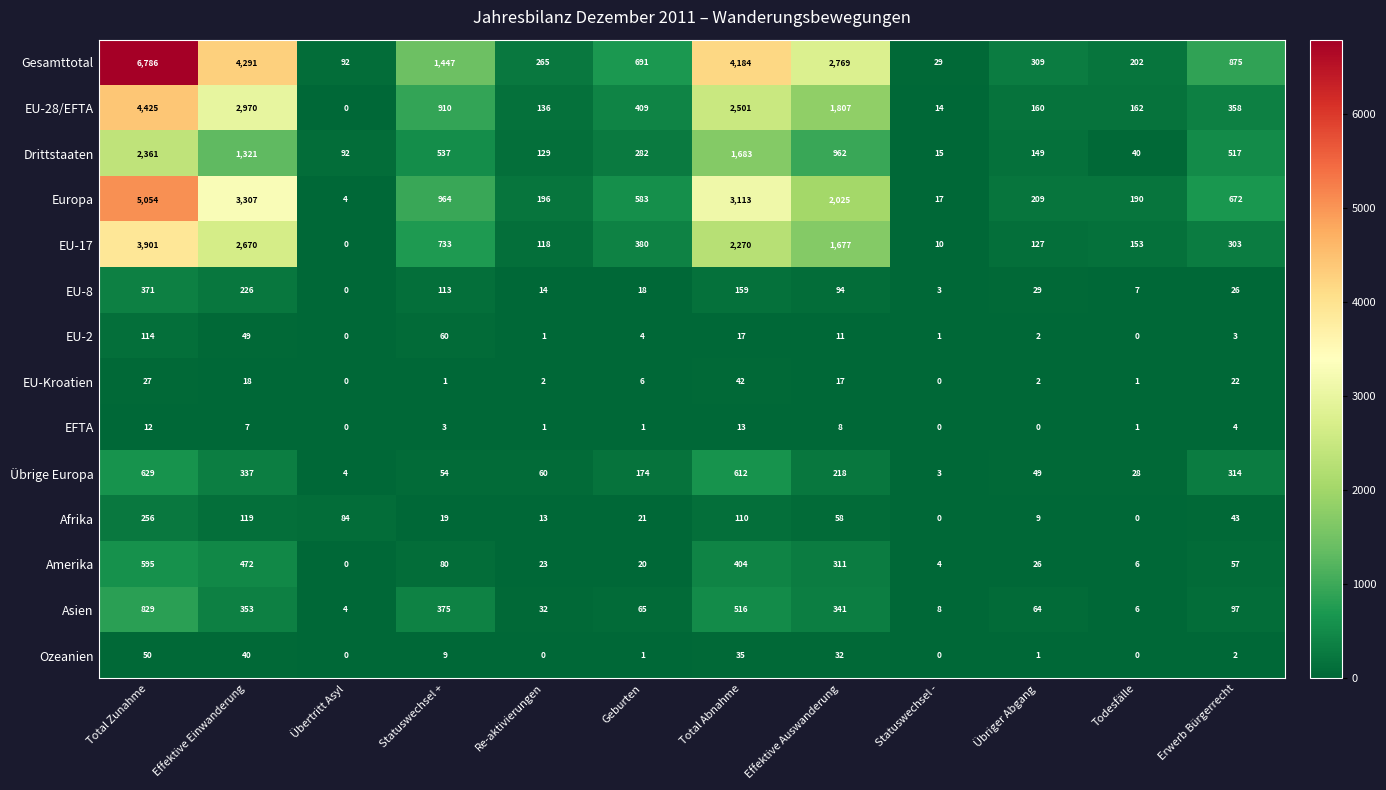

Is the value of Afrika at Todesfälle greater than the value of EU-17 at Geburten?

No